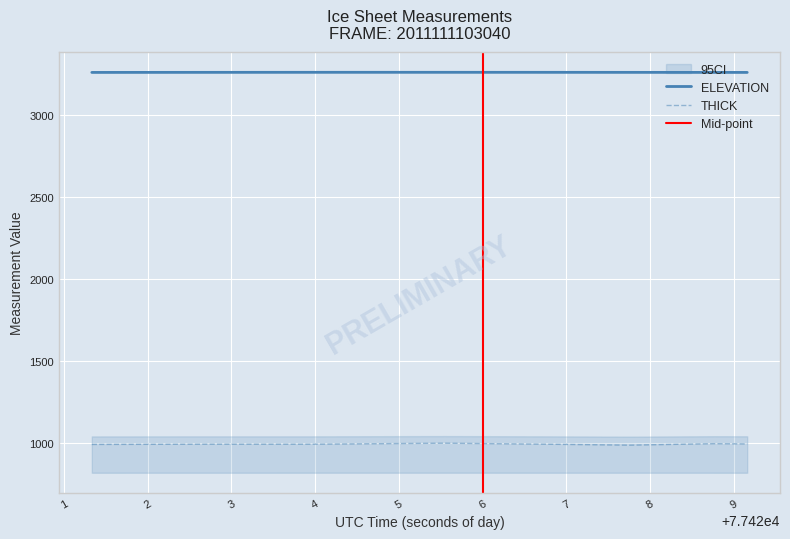

At which category does the chart reach its peak across all series?

77424.9459